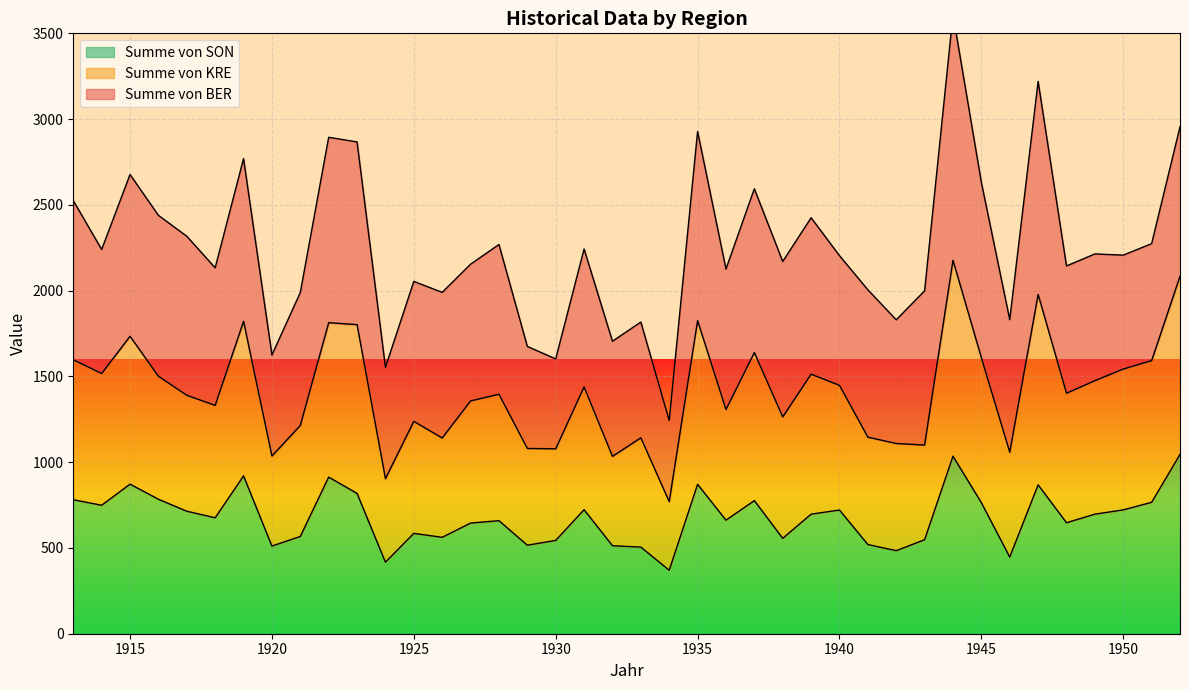

What is the highest value of the Summe von SON series?

1045